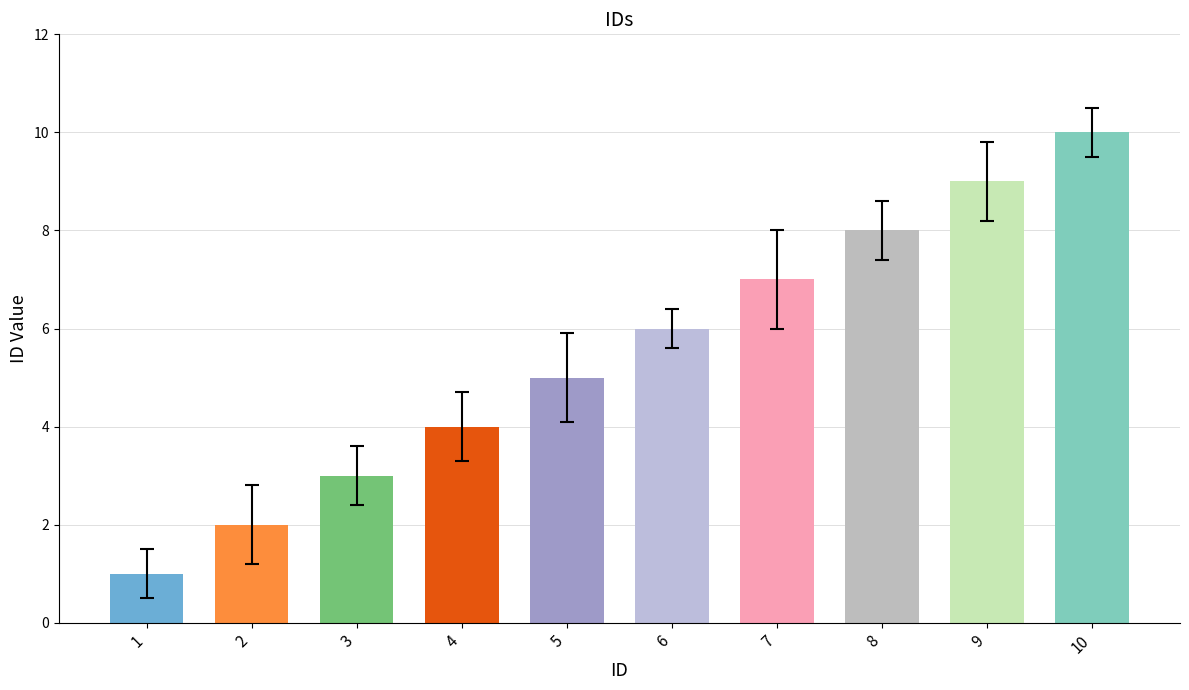

How many bars are there in total?

10